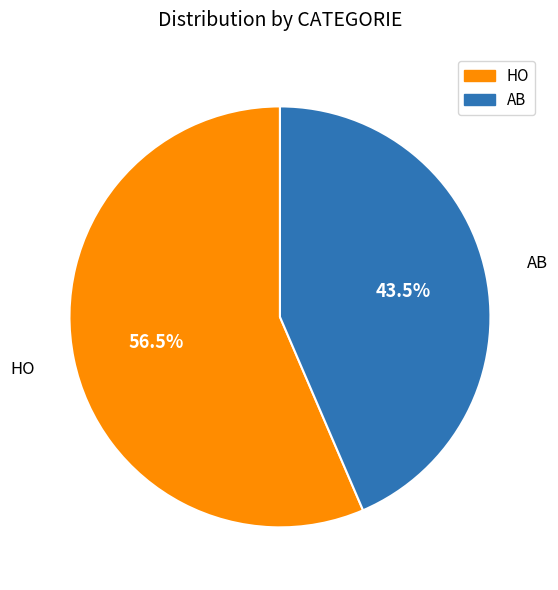

Approximately how many times larger is the value at AB compared to HO?

0.8